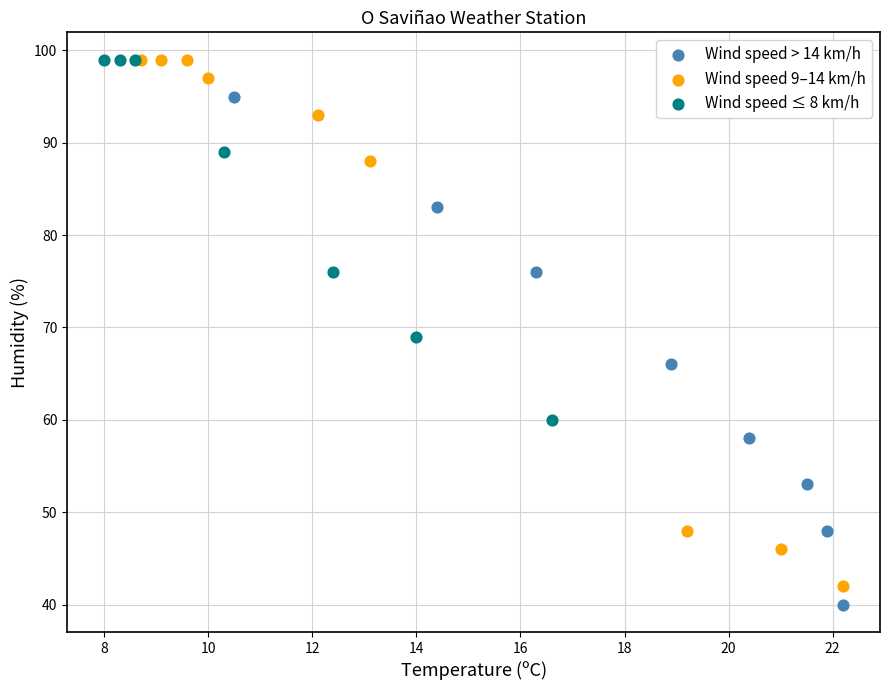

What are all the series names shown in the legend?

Wind speed > 14 km/h, Wind speed 9–14 km/h, Wind speed ≤ 8 km/h